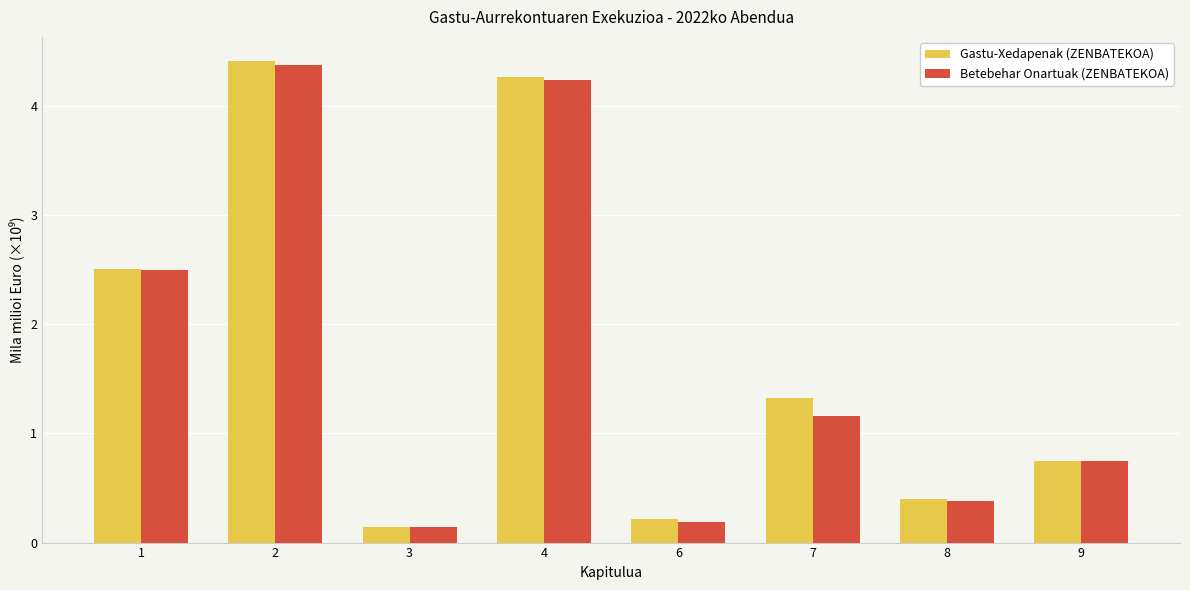

What is the approximate value of Betebehar Onartuak (ZENBATEKOA) at 2?

4.4